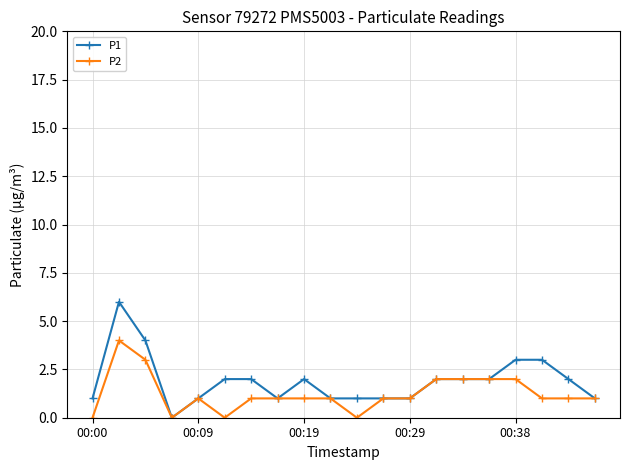

Which series has the largest total across all categories?

P1